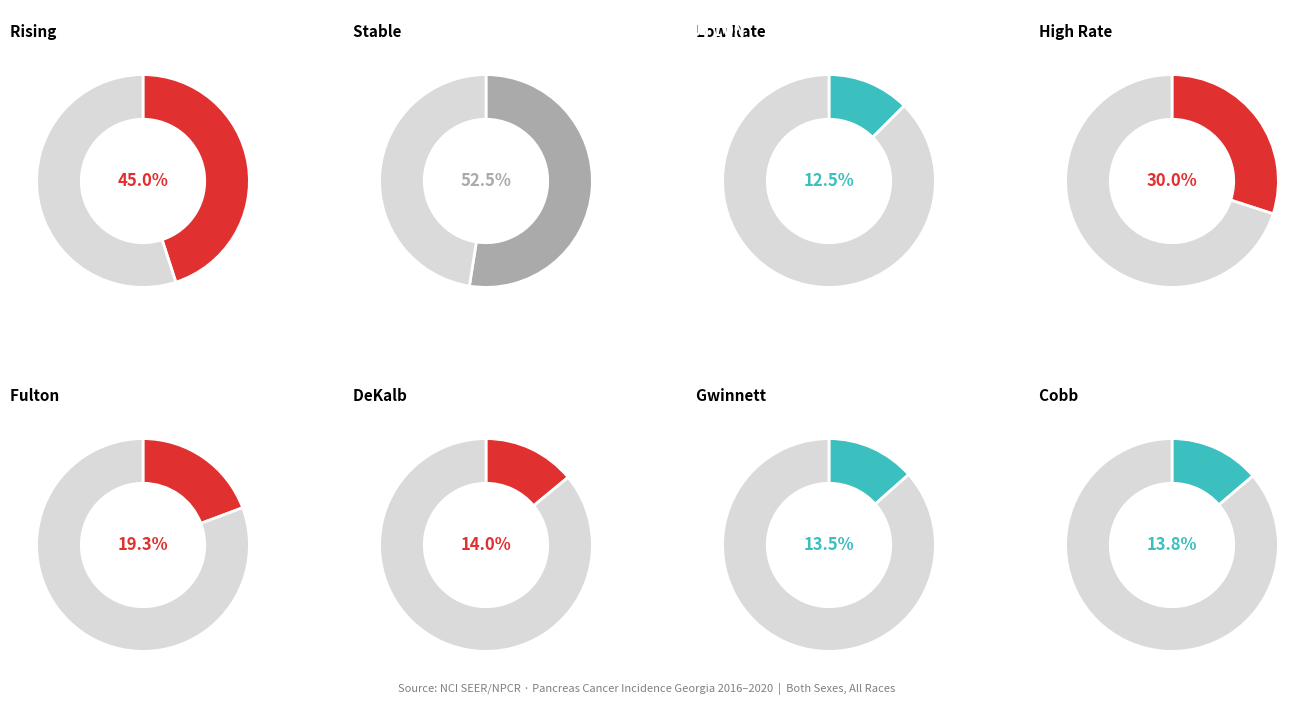

How many segments does this pie chart have?

2